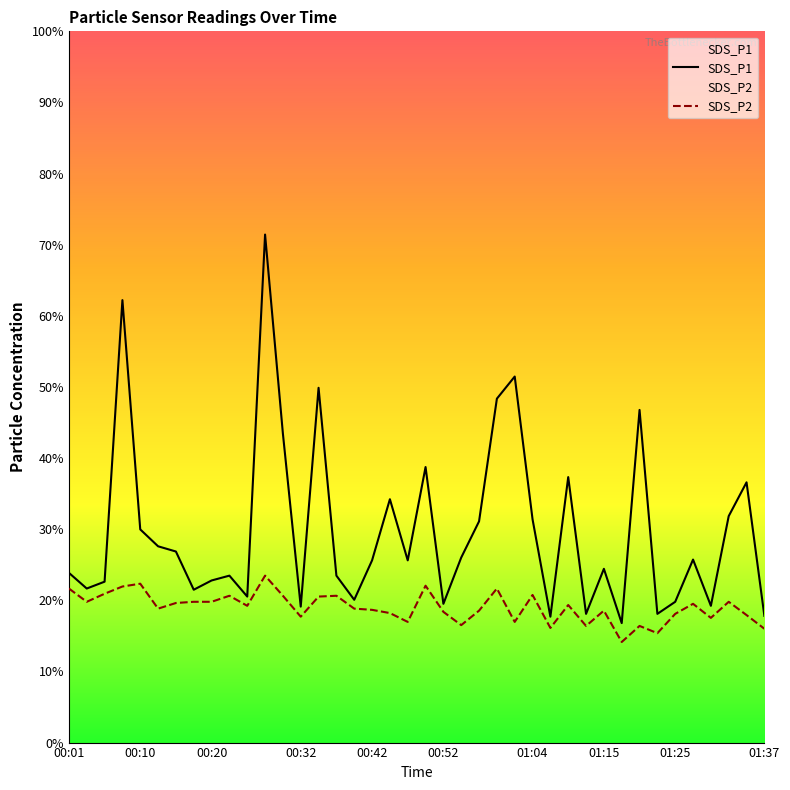

How many lines are shown in the chart?

2